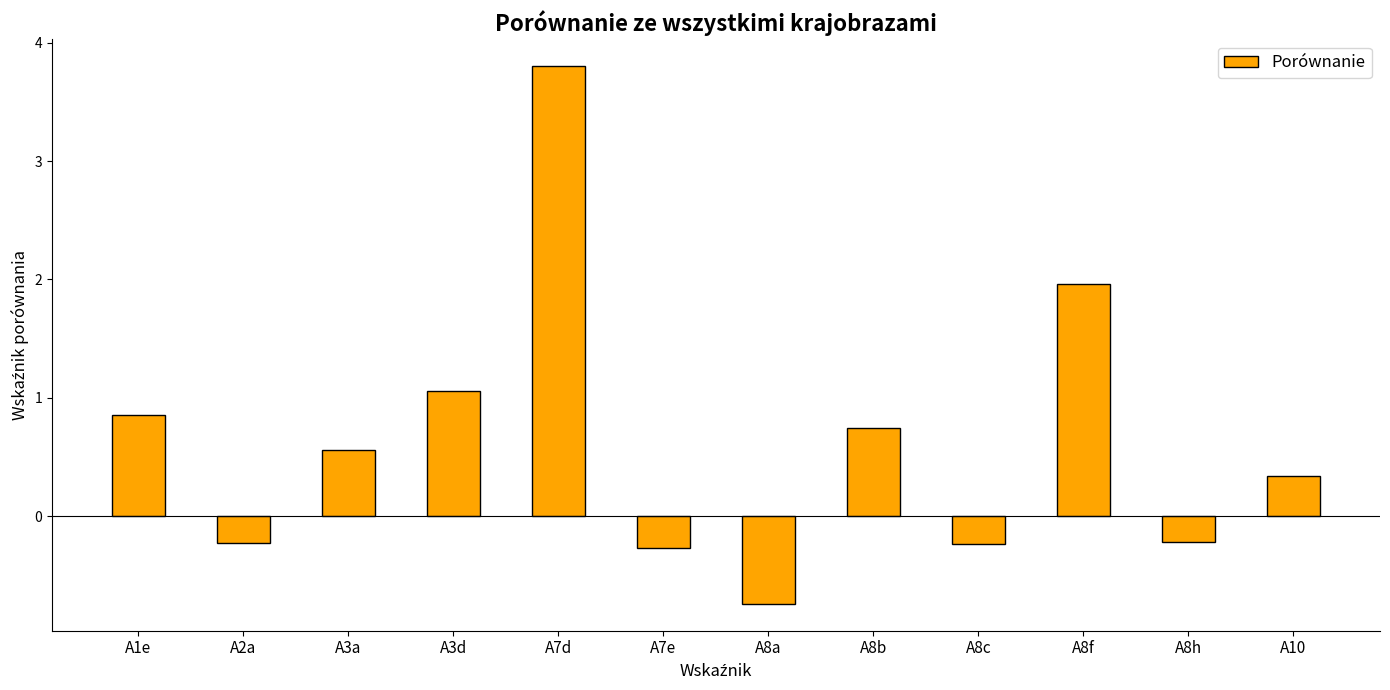

Which has a higher value, A10 or A8b?

A8b